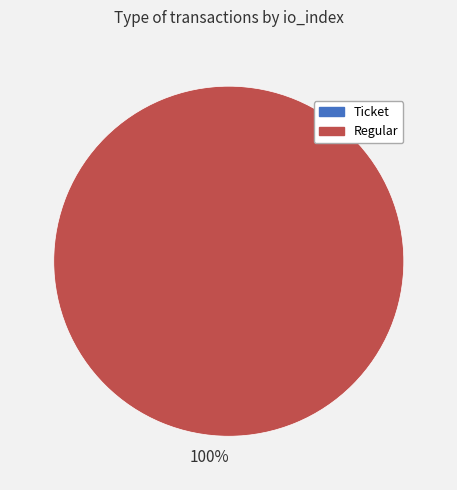

What percentage do Regular and Ticket together represent?

100.0%